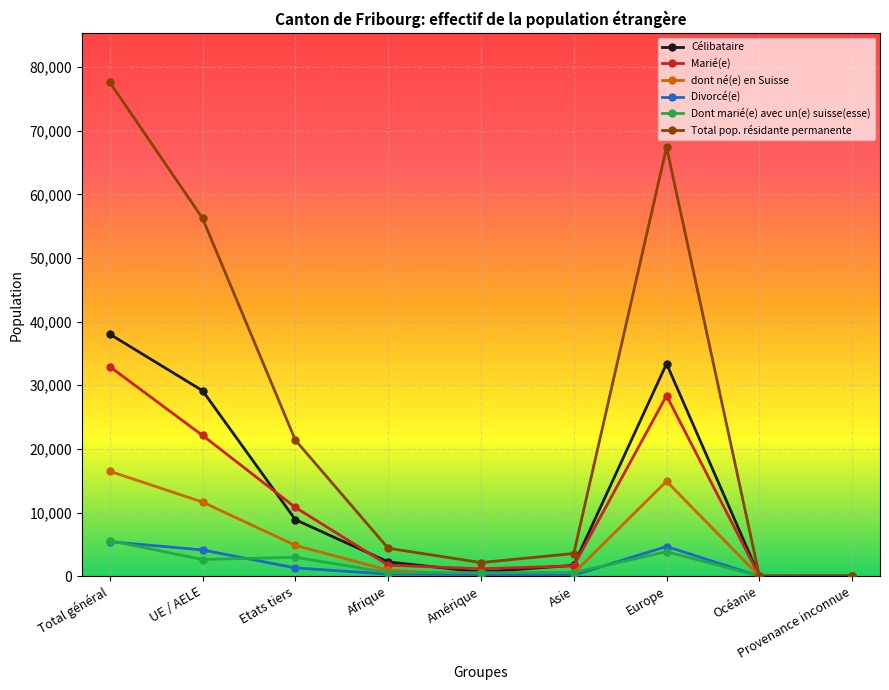

Which series has the largest range (max minus min)?

Total pop. résidante permanente